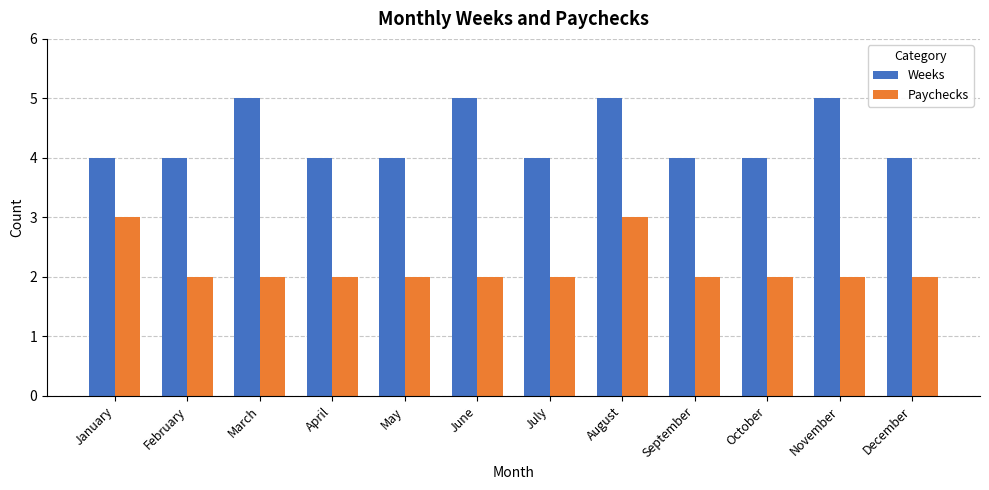

The Weeks series shows 2 at October. True or false?

False